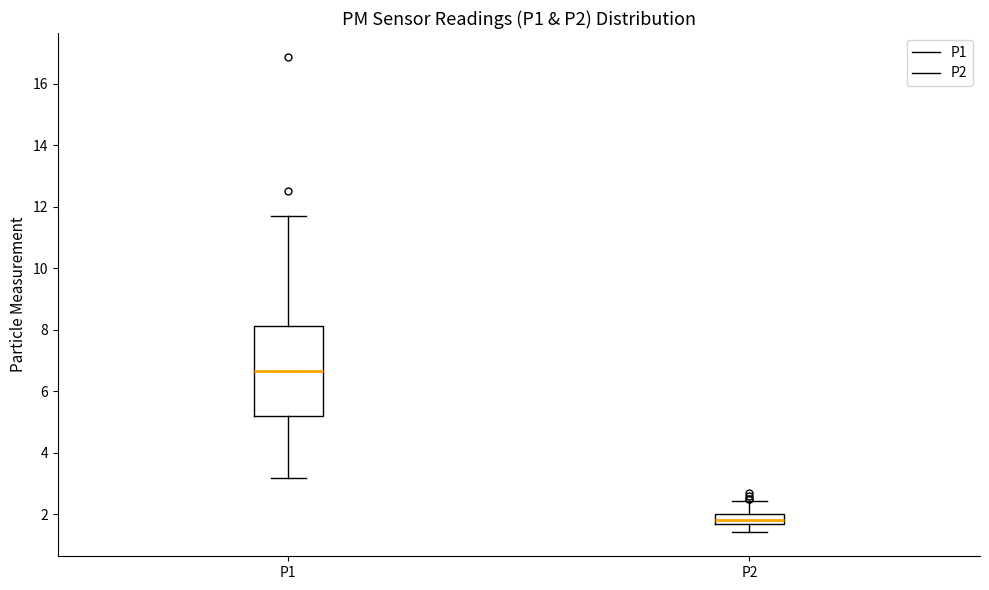

Reading left to right, transcribe this box plot: for each box, give where its median line is, the range the box spans, and where its two whiskers end, as read against the y-axis. The values are not printed on the chart, so give them approximately, as read against the axis.

P1: median 6.6, box 5.2 to 8.2, whiskers 3.2 to 11.8
P2: median 1.8, box 1.6 to 2.0, whiskers 1.4 to 2.4